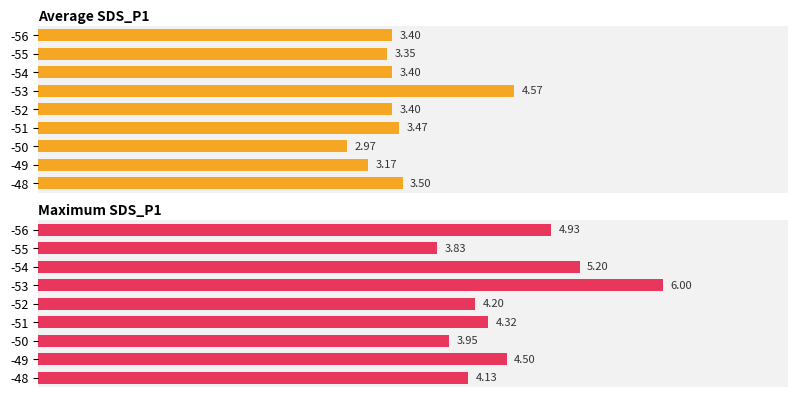

At 6, list the series in order from smallest to largest.

Average SDS_P1, Maximum SDS_P1